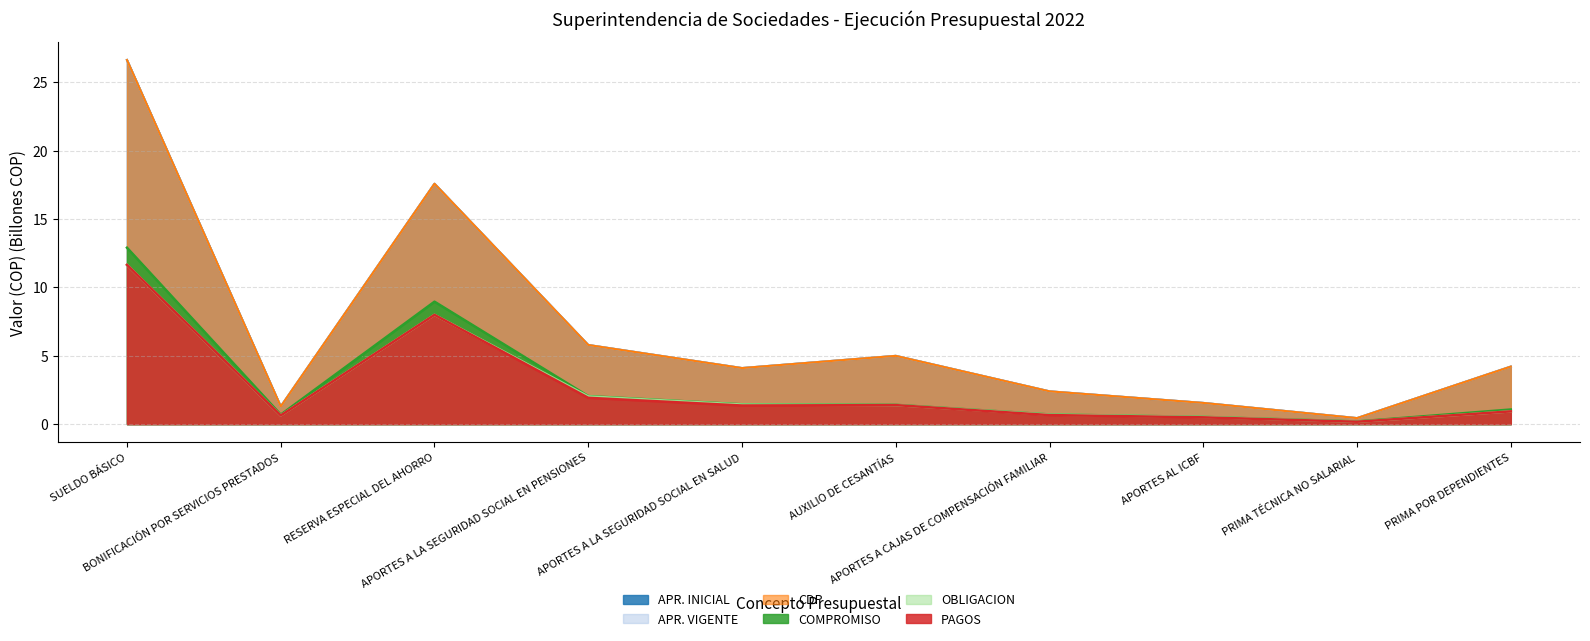

At which label does APR. INICIAL first exceed 4?

SUELDO BÁSICO